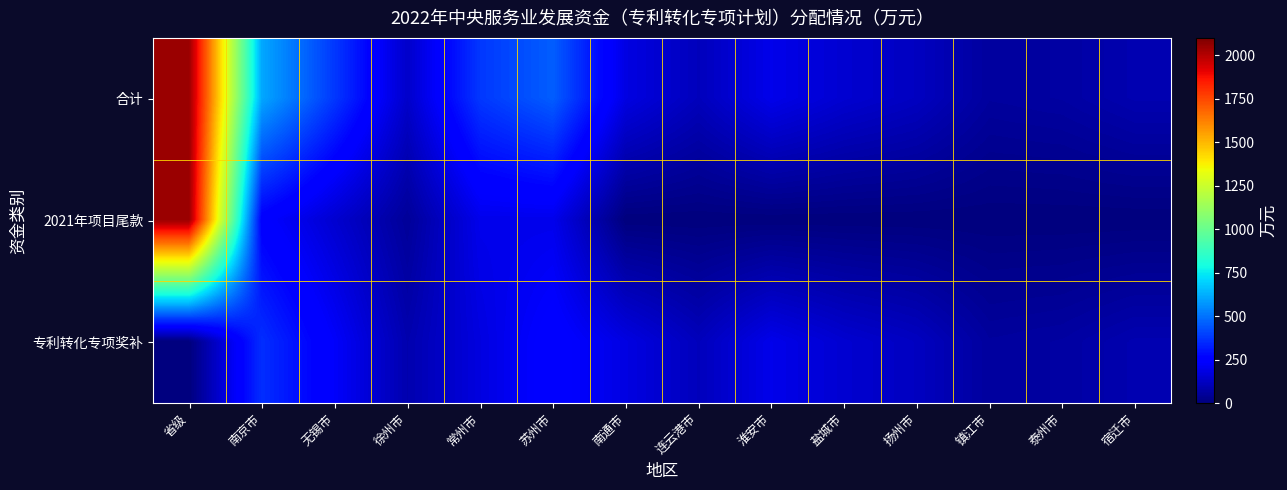

How many distinct data groups are displayed?

3